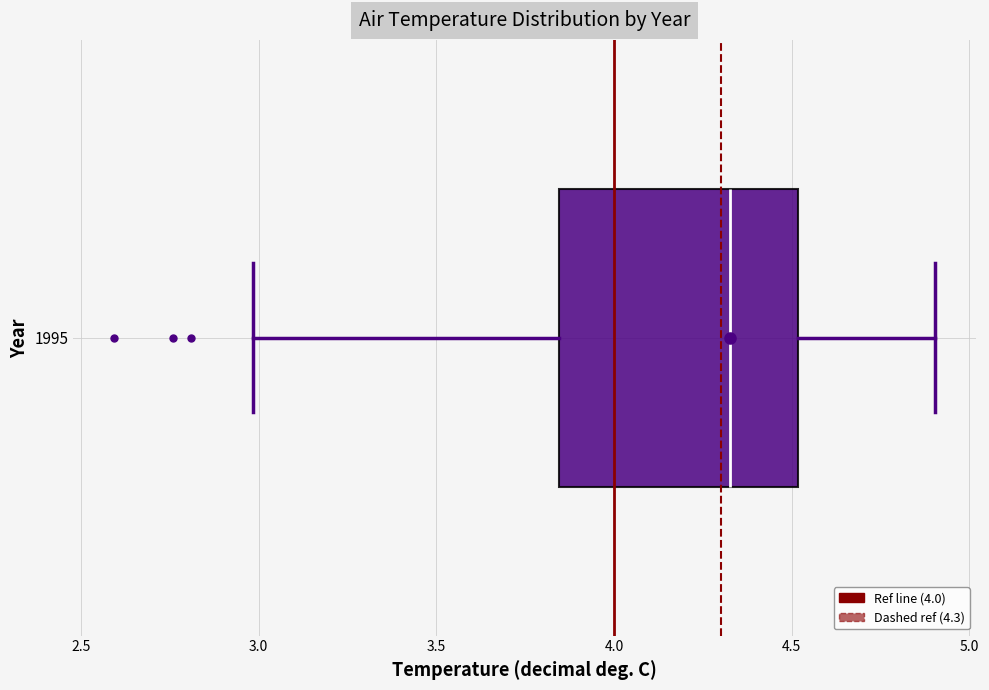

Read this box plot against the x-axis: the position of the median line, the range covered by the box, and the ends of both whiskers. The values are not printed on the chart, so give them approximately, as read against the axis.

median 4.35, box 3.85 to 4.50, whiskers 3.00 to 4.90